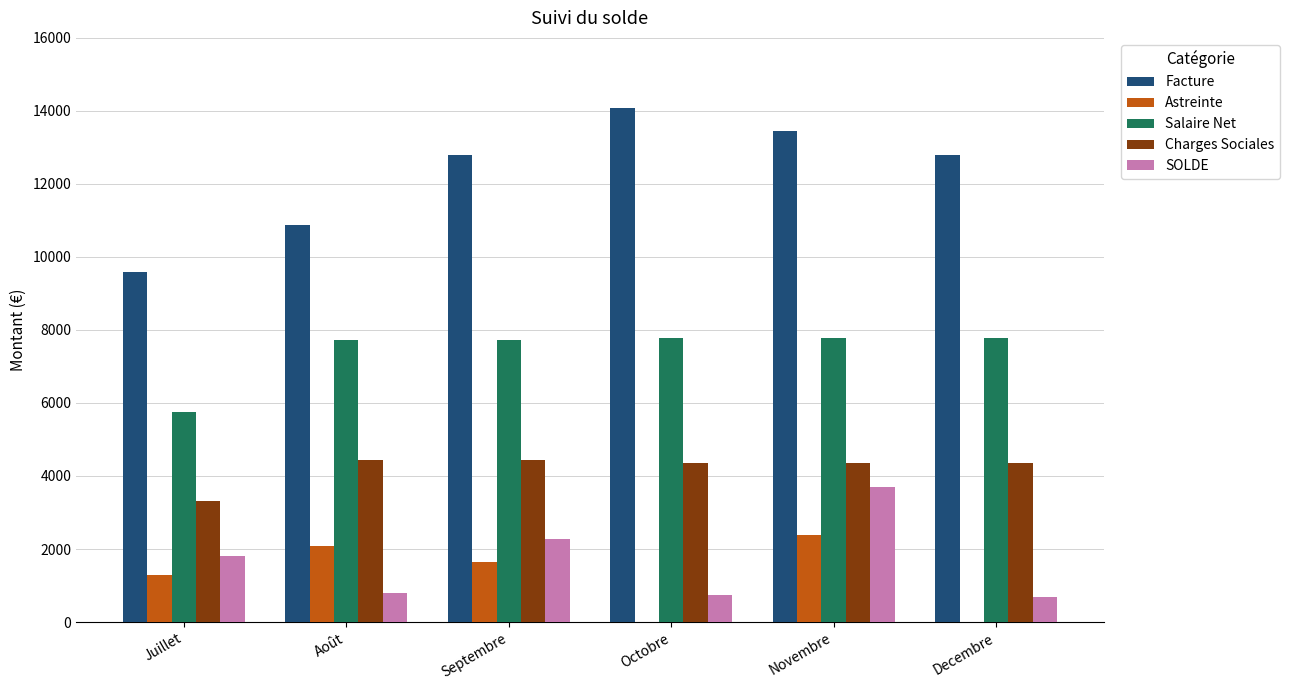

Are the bars grouped side by side (vs. stacked)?

Yes